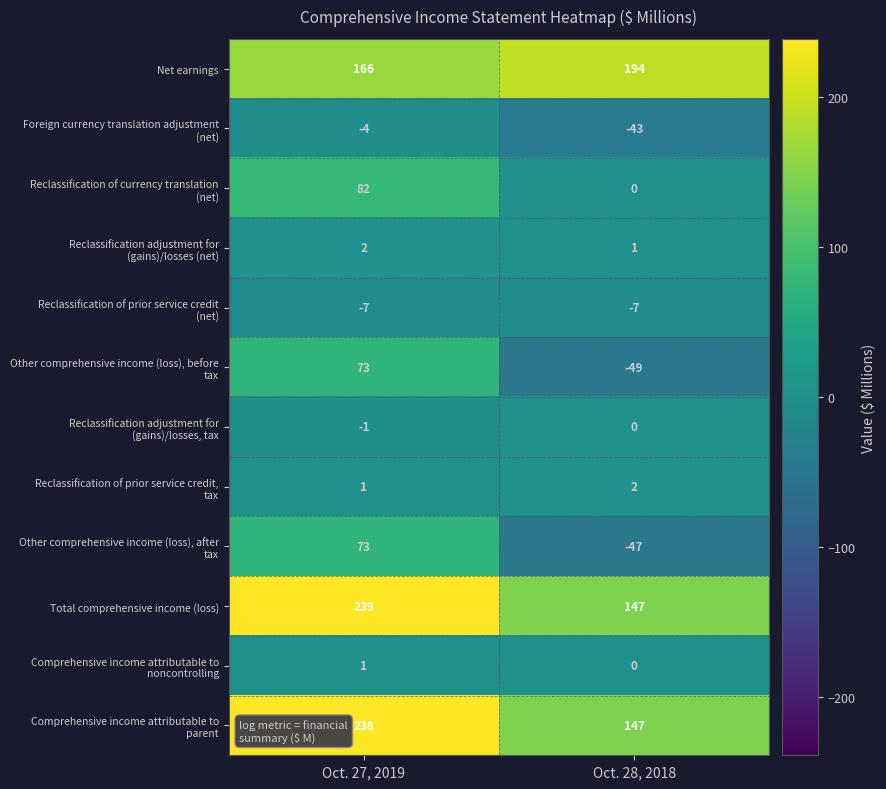

What is the difference between the highest and lowest values at Oct. 27, 2019?

246